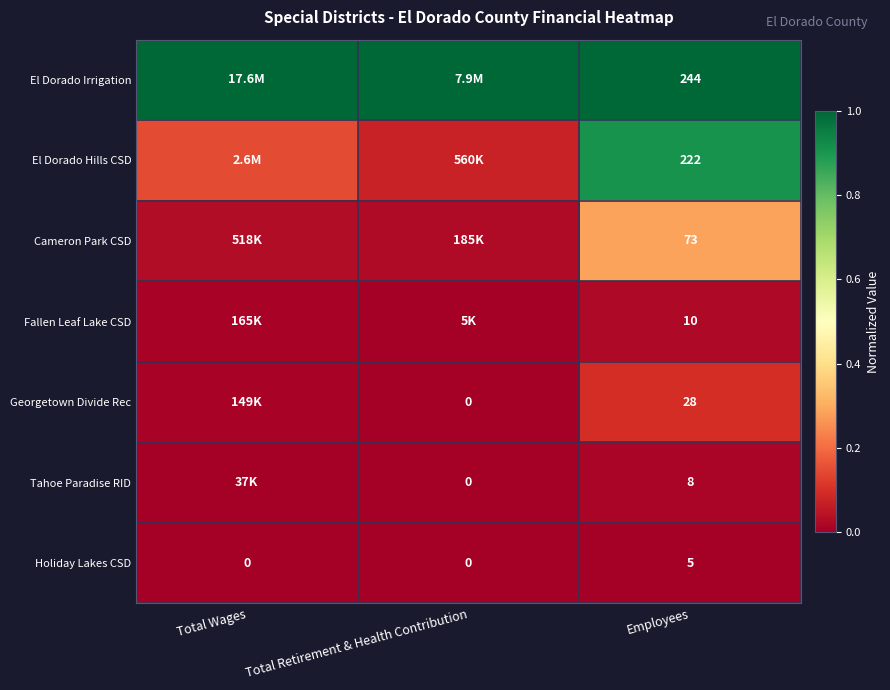

Which series has the largest total across all categories?

El Dorado Irrigation